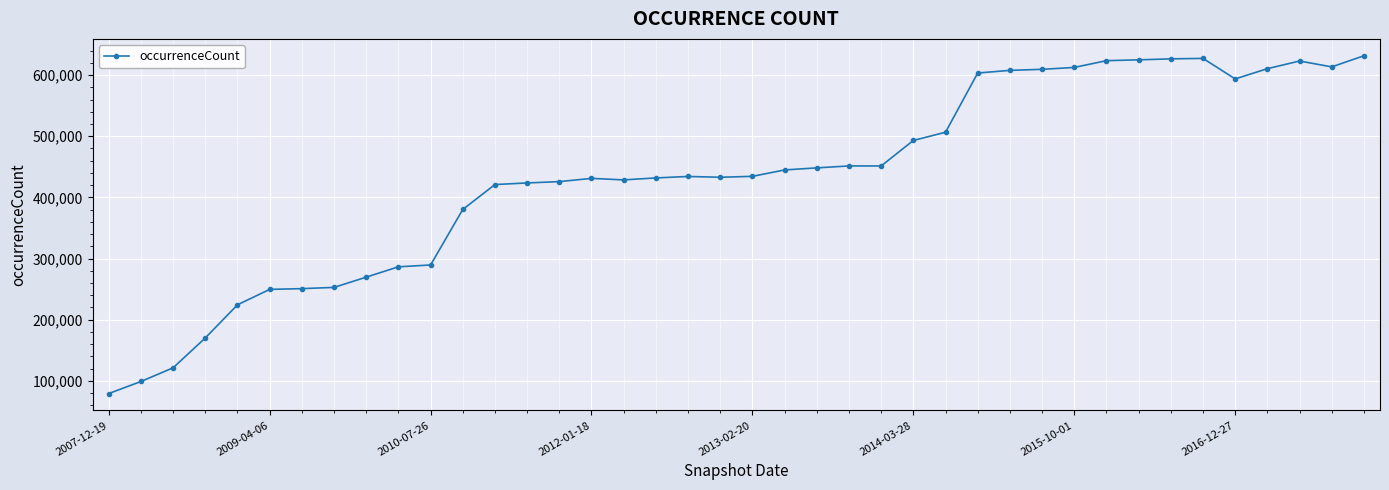

What is the difference between the second highest and minimum values?

548047